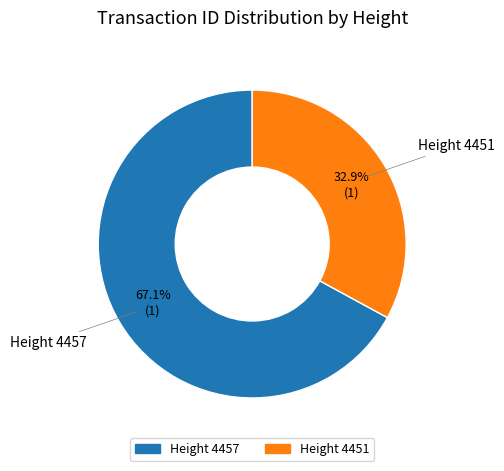

Which slice is the smallest?

Height 4451